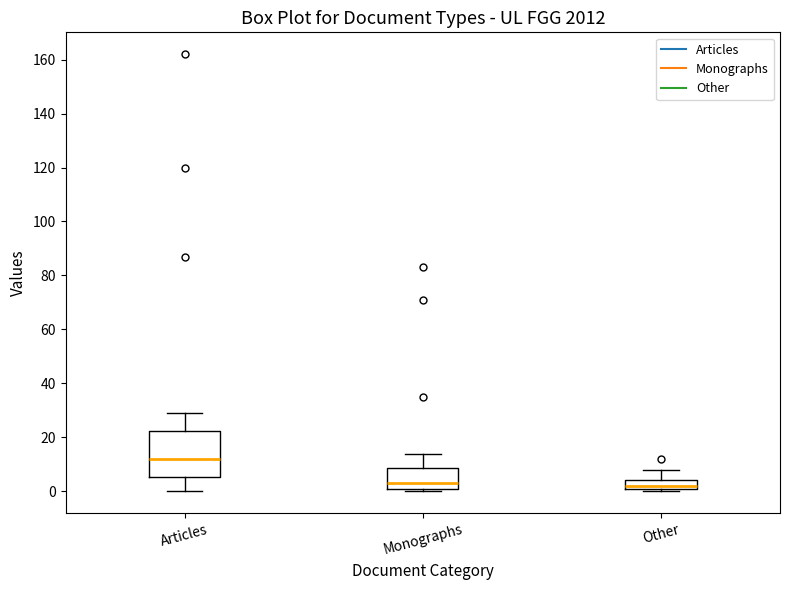

Comparing the boxes themselves (not the whiskers), which one is the tallest?

Articles